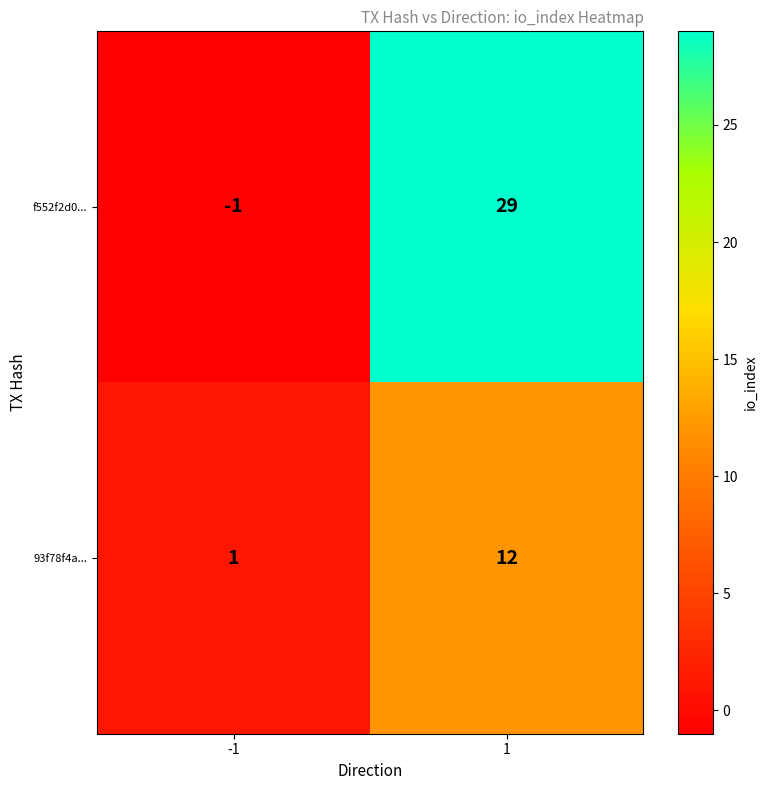

At which category is the sum across all series the highest?

1